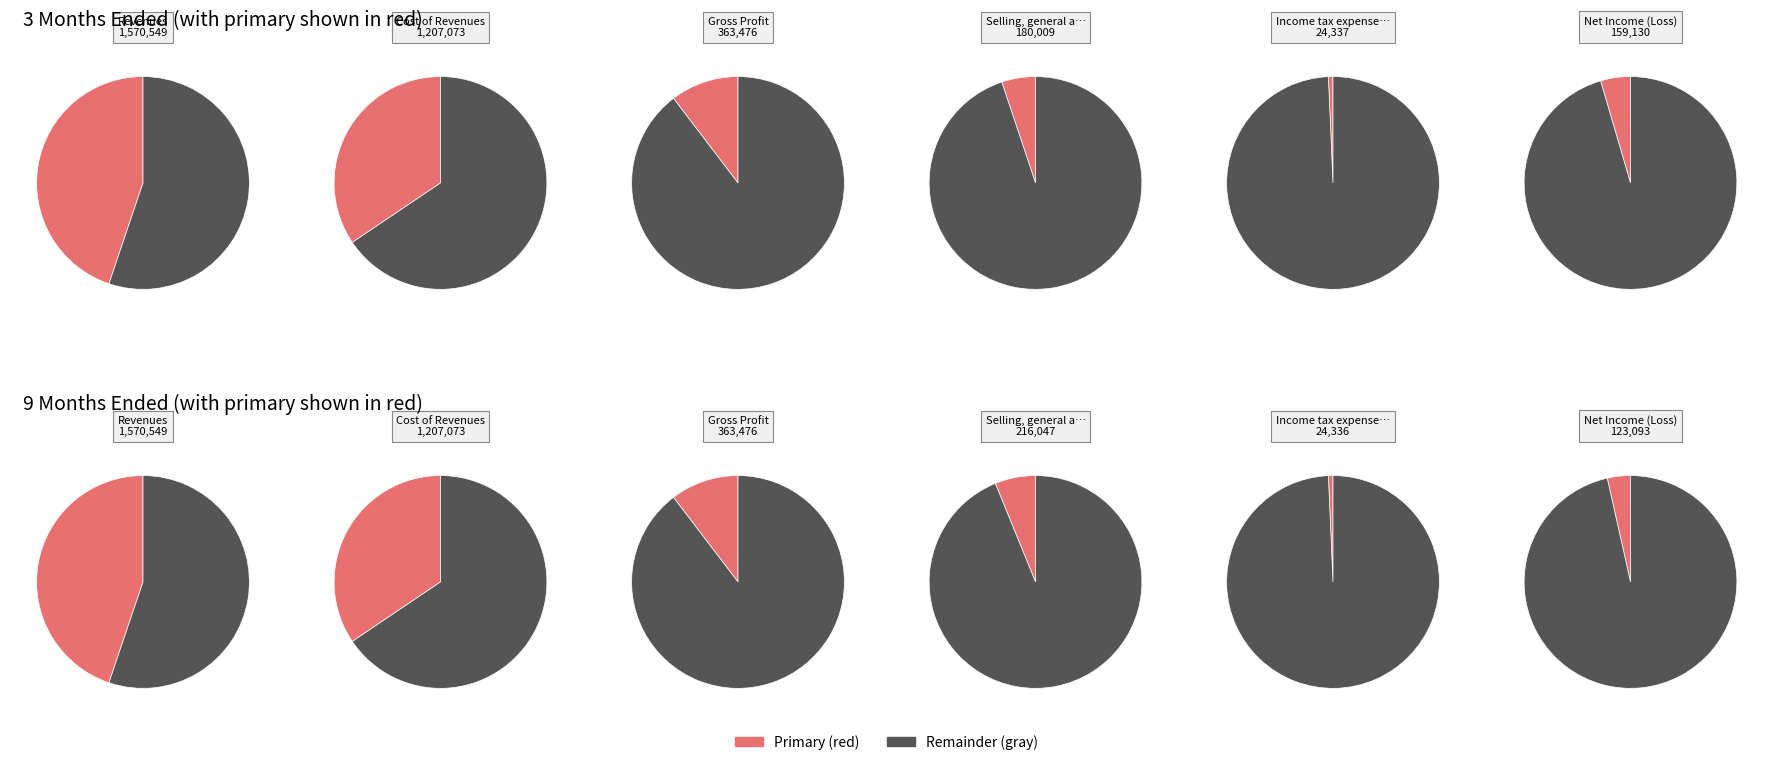

To the nearest percent, what is the difference between the Income tax expenses and Revenues slice percentages?

44%